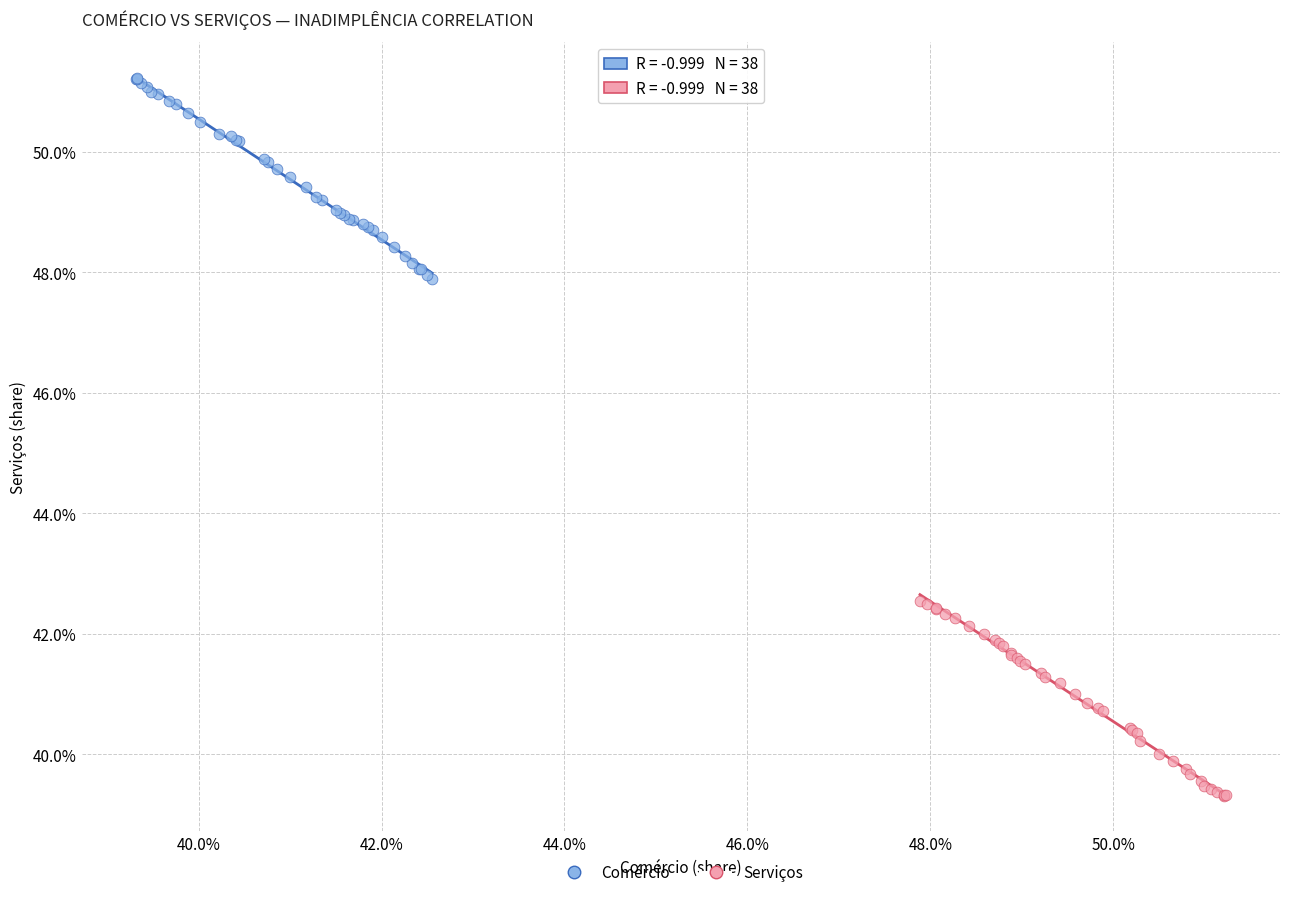

Which series reaches the maximum Y coordinate?

Comércio